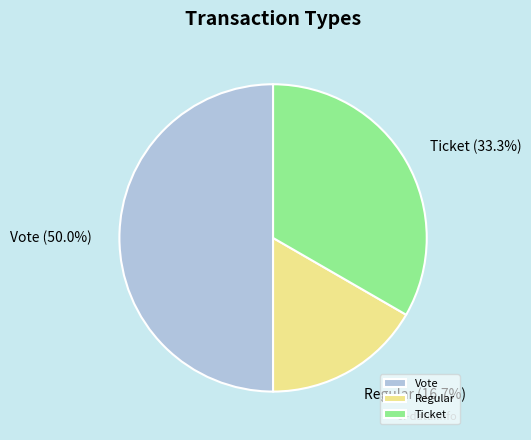

The Vote slice represents 57% of the pie. True or false?

False